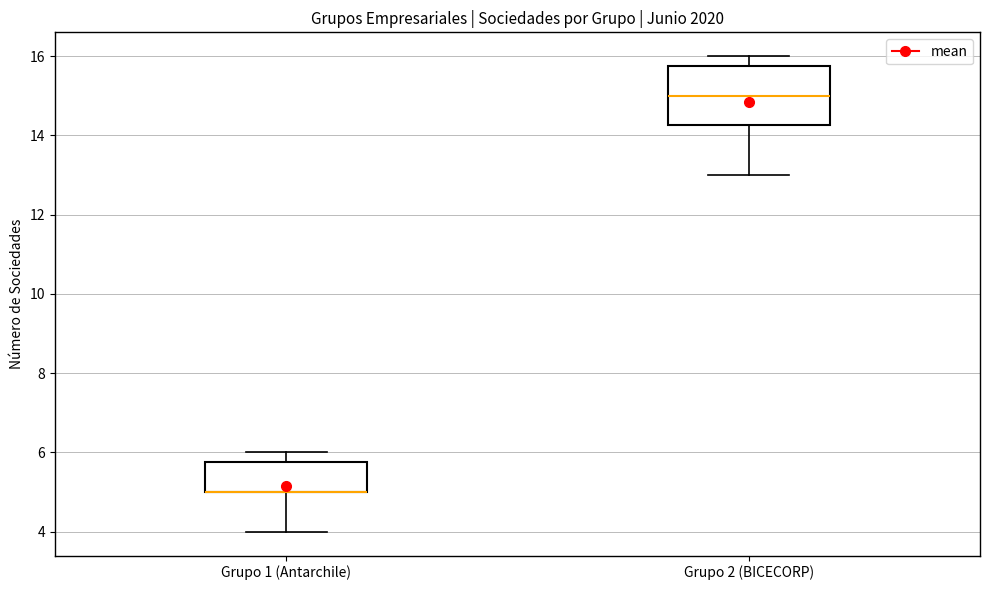

Reading left to right, read every box against the y-axis: the position of its median line, the range the box covers, and the ends of its whiskers. The values are not printed on the chart, so give them approximately, as read against the axis.

Grupo 1 (Antarchile): median 5.0 (drawn on the box's lower edge), box 5.0 to 5.8, whiskers 4.0 to 6.0
Grupo 2 (BICECORP): median 15.0, box 14.2 to 15.8, whiskers 13.0 to 16.0